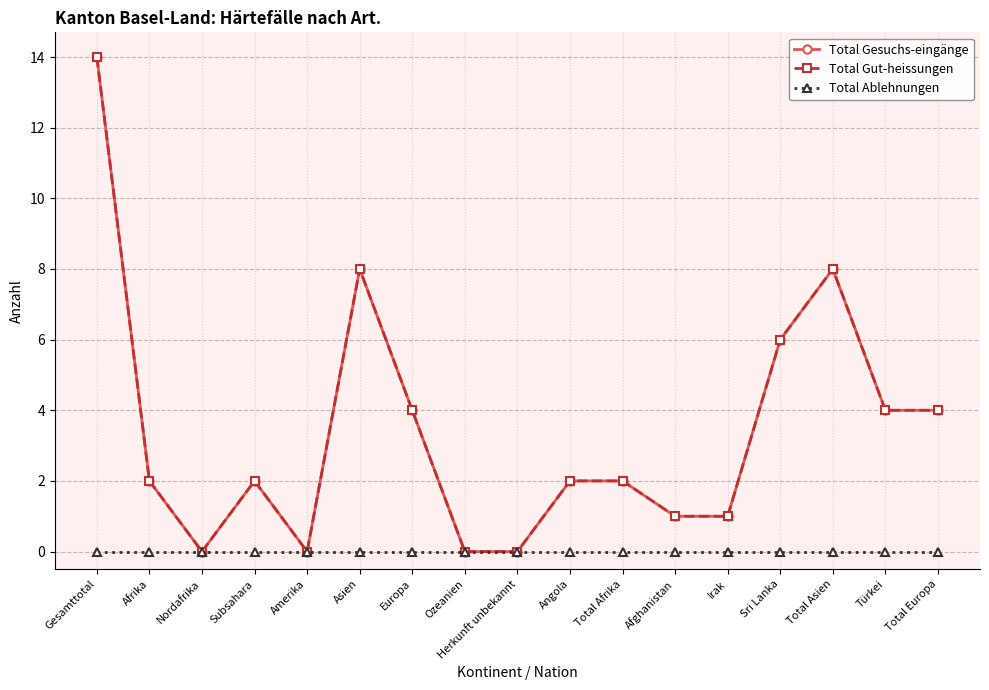

How many categories are shown in the chart?

17